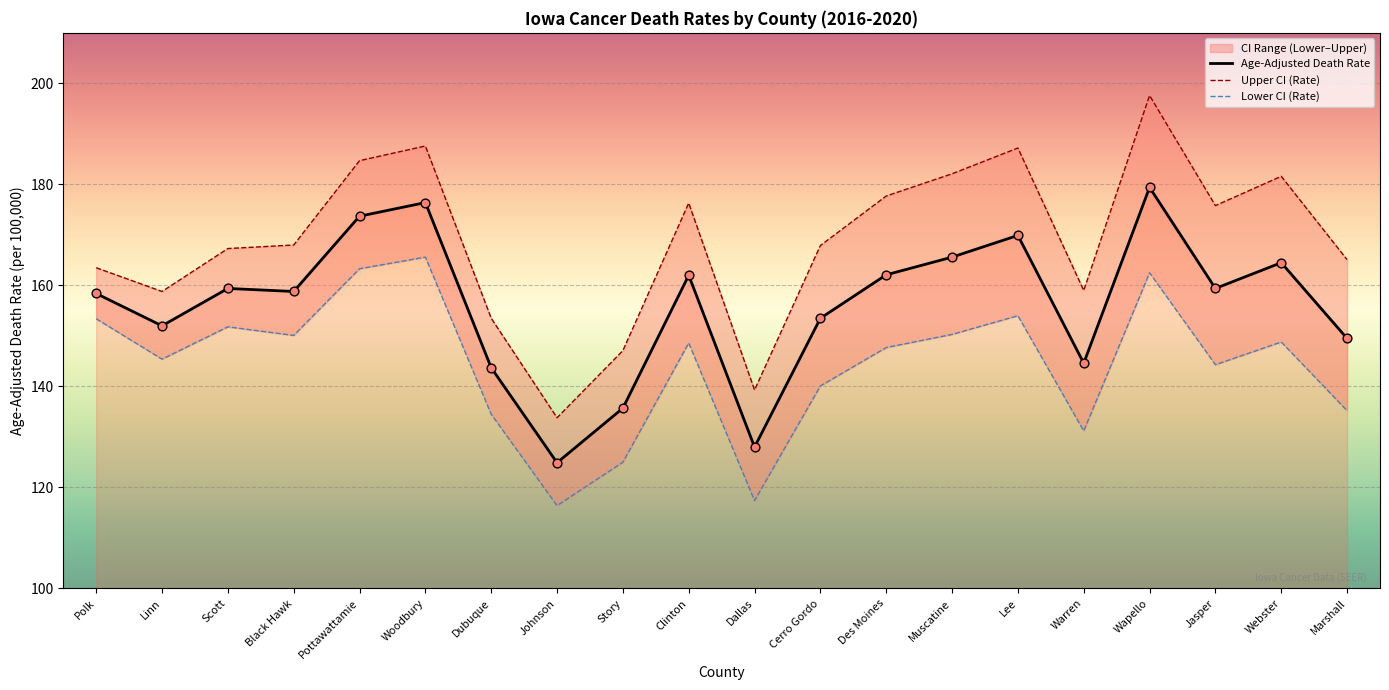

What is the total value across all series at Cerro Gordo?

461.5